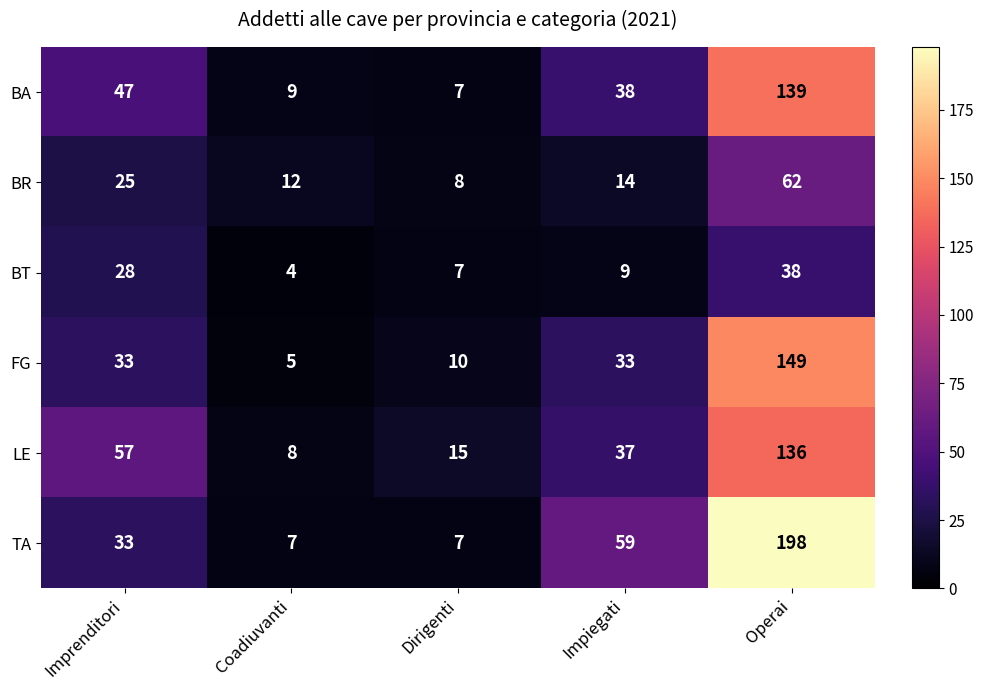

What is the maximum value shown in the chart?

198